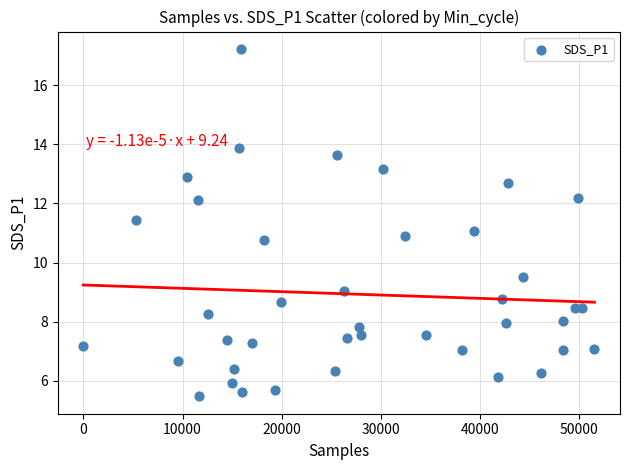

What is the range of Y values (max minus min)?

11.8